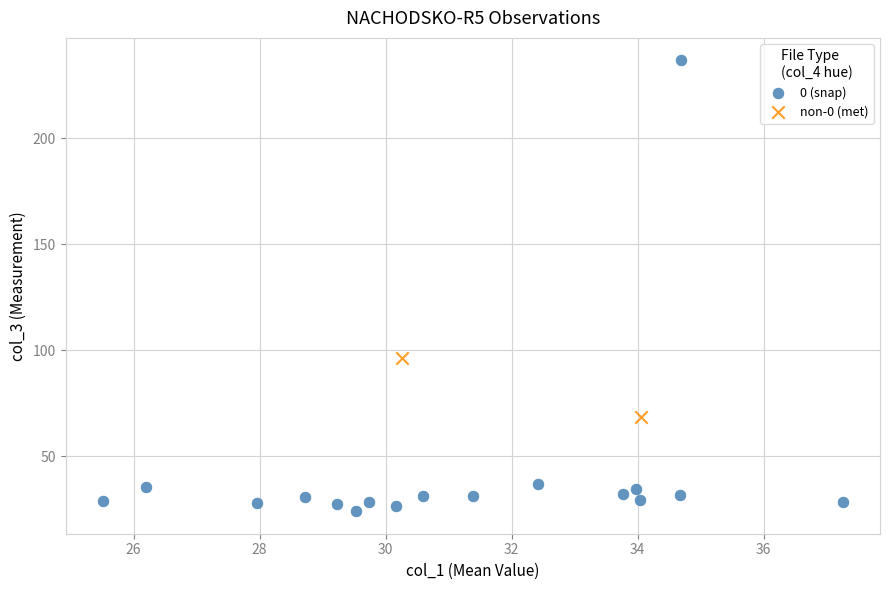

Which series reaches the minimum Y coordinate?

0 (snap)